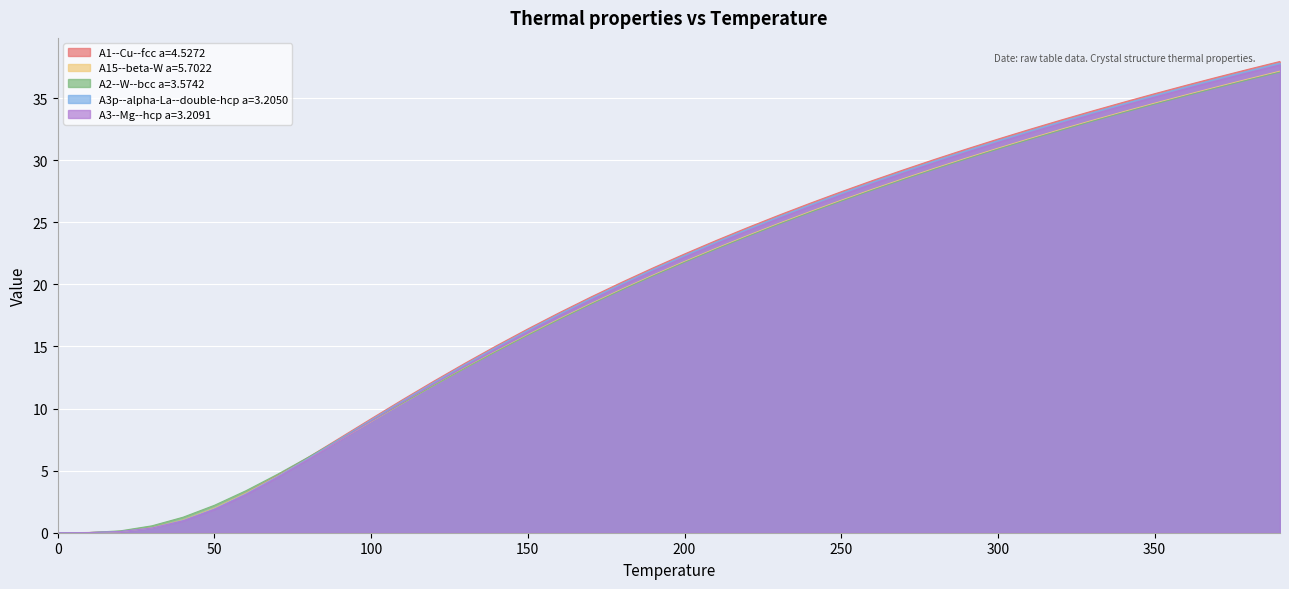

After their last crossing, which series has the higher values: A3--Mg--hcp a=3.2091 or A2--W--bcc a=3.5742?

A3--Mg--hcp a=3.2091